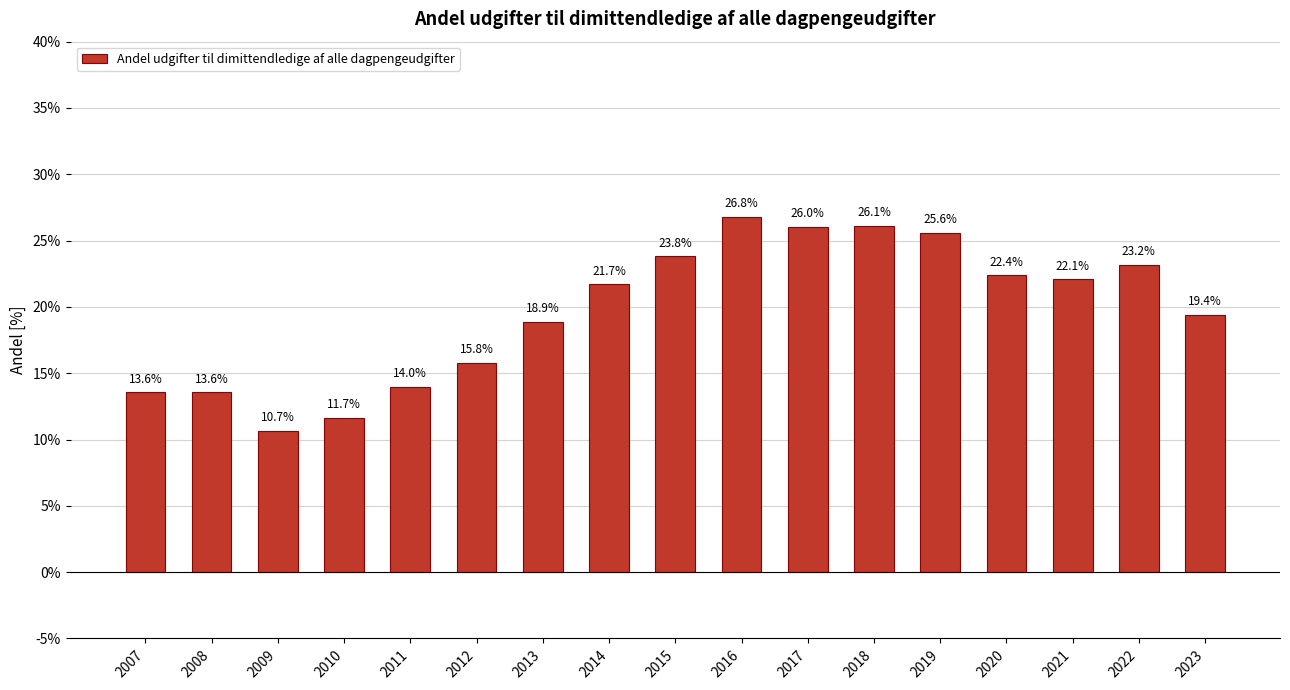

What is the value of the 8th bar from the left?

21.7